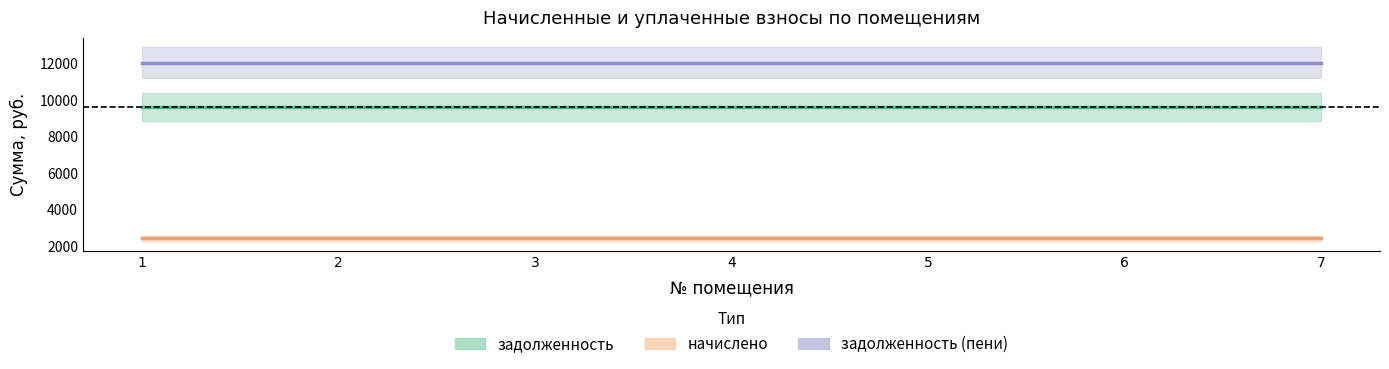

What is the sum of all задолженность (пени) values?

84378.4